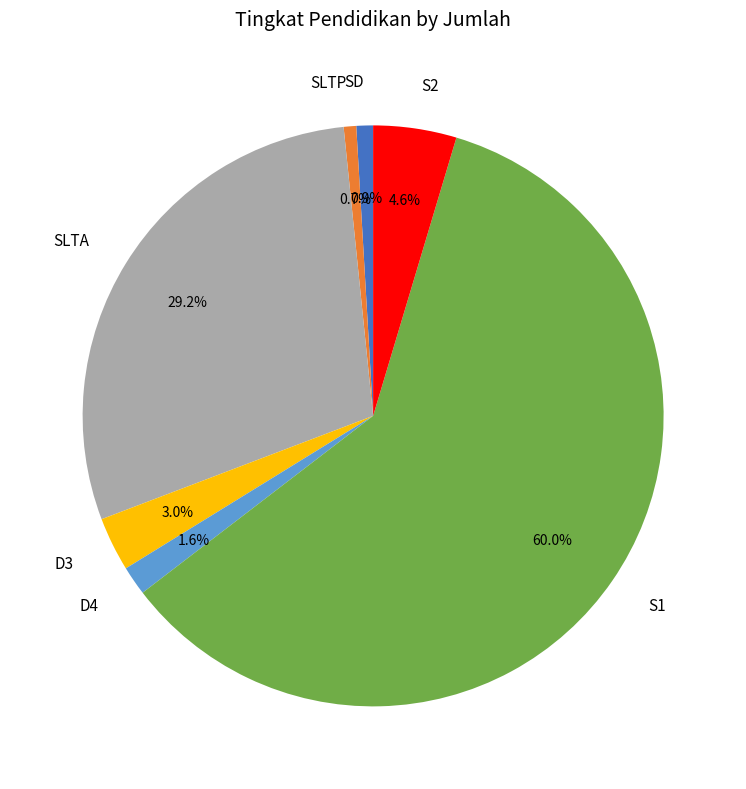

Which slice is the largest?

S1